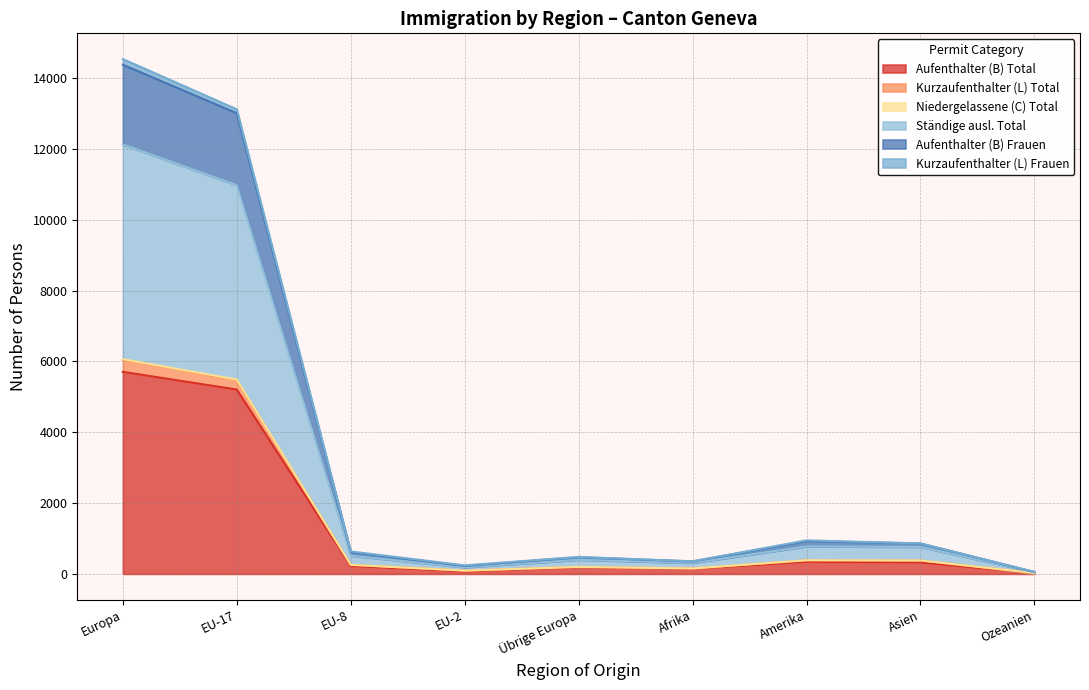

True or false: Aufenthalter (B) Total has more than 0 points higher than both neighbors.

True